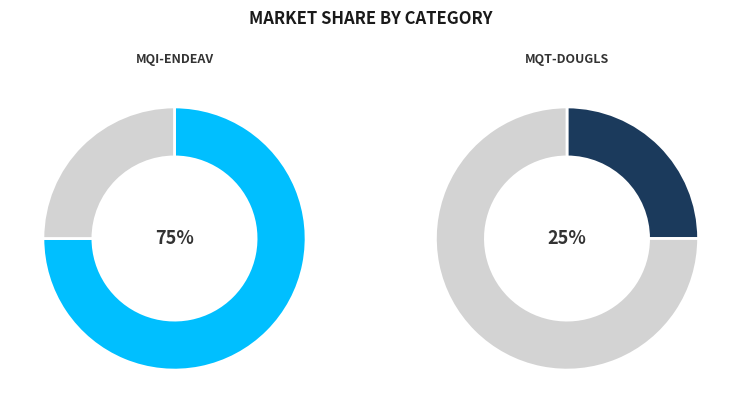

Is MQI-ENDEAV the majority of the pie?

Yes